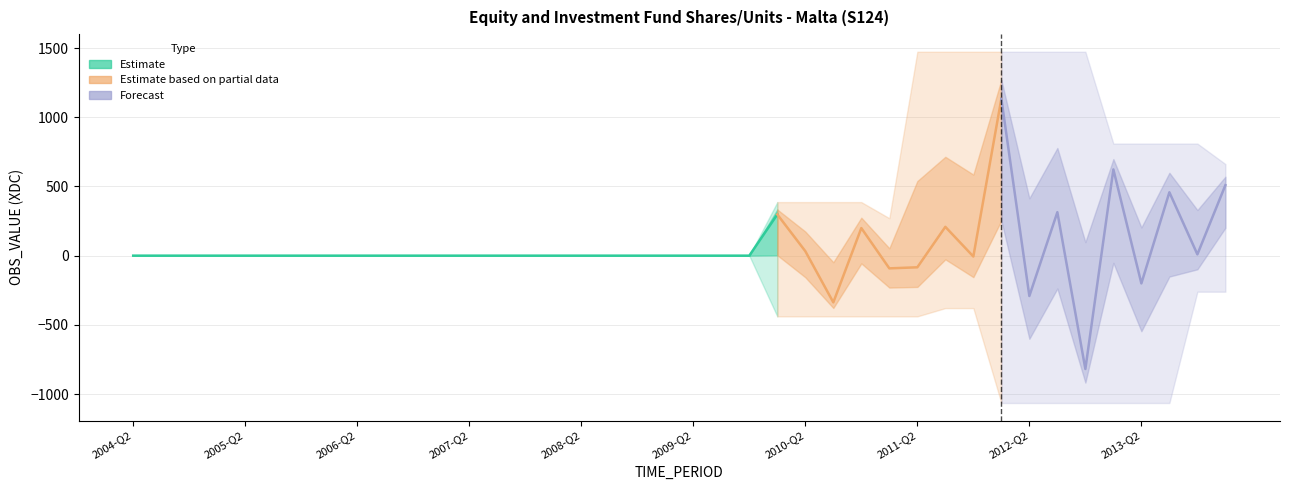

Rank the categories by value from lowest to highest.

2012-Q4, 2010-Q3, 2012-Q2, 2013-Q2, 2011-Q1, 2011-Q2, 2011-Q4, 2005-Q3, 2008-Q2, 2009-Q4, 2007-Q3, 2007-Q1, 2006-Q2, 2008-Q4, 2009-Q2, 2007-Q4, 2004-Q2, 2004-Q3, 2005-Q2, 2006-Q1, 2005-Q4, 2005-Q1, 2009-Q1, 2004-Q4, 2008-Q1, 2008-Q3, 2006-Q4, 2009-Q3, 2007-Q2, 2006-Q3, 2013-Q4, 2010-Q2, 2010-Q4, 2011-Q3, 2010-Q1, 2012-Q3, 2013-Q3, 2014-Q1, 2013-Q1, 2012-Q1